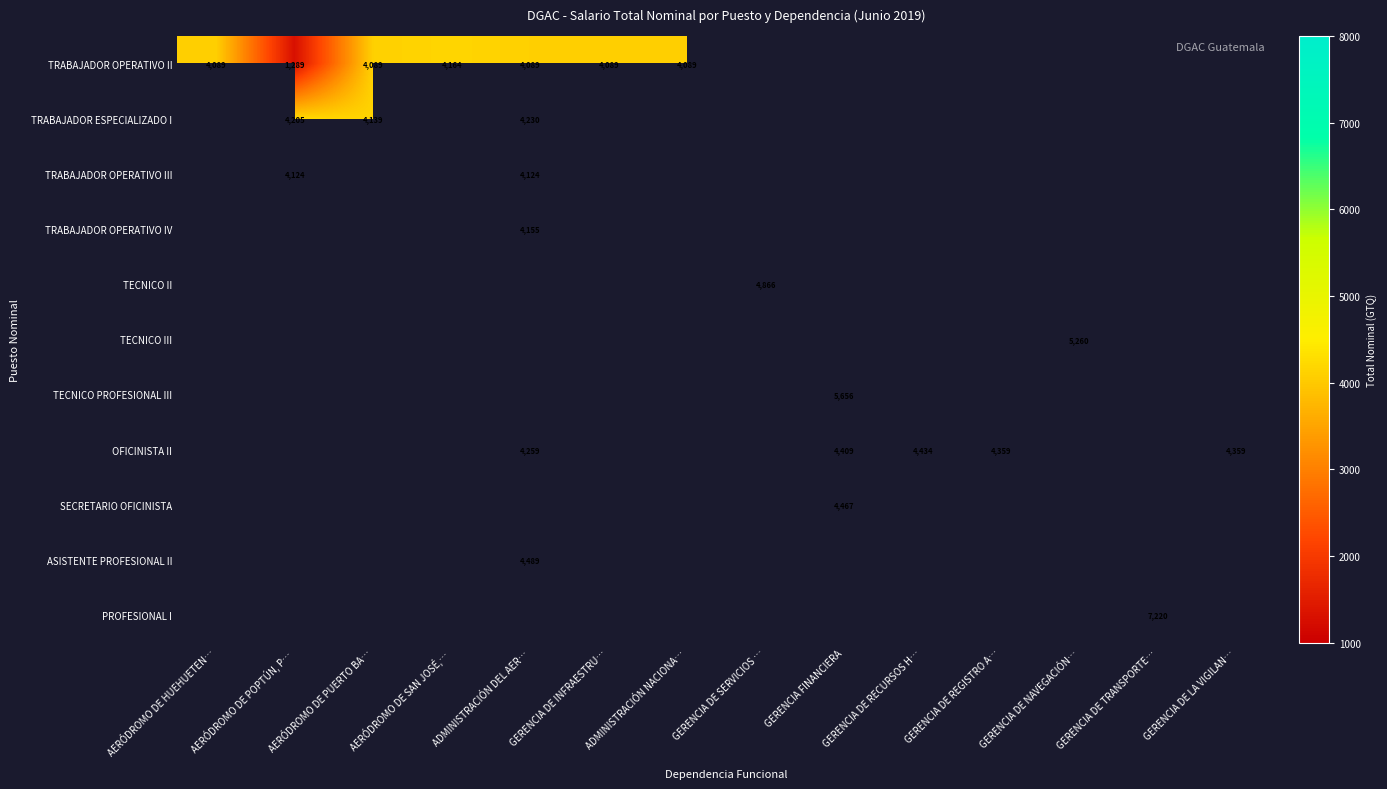

How many series are shown in this chart?

11